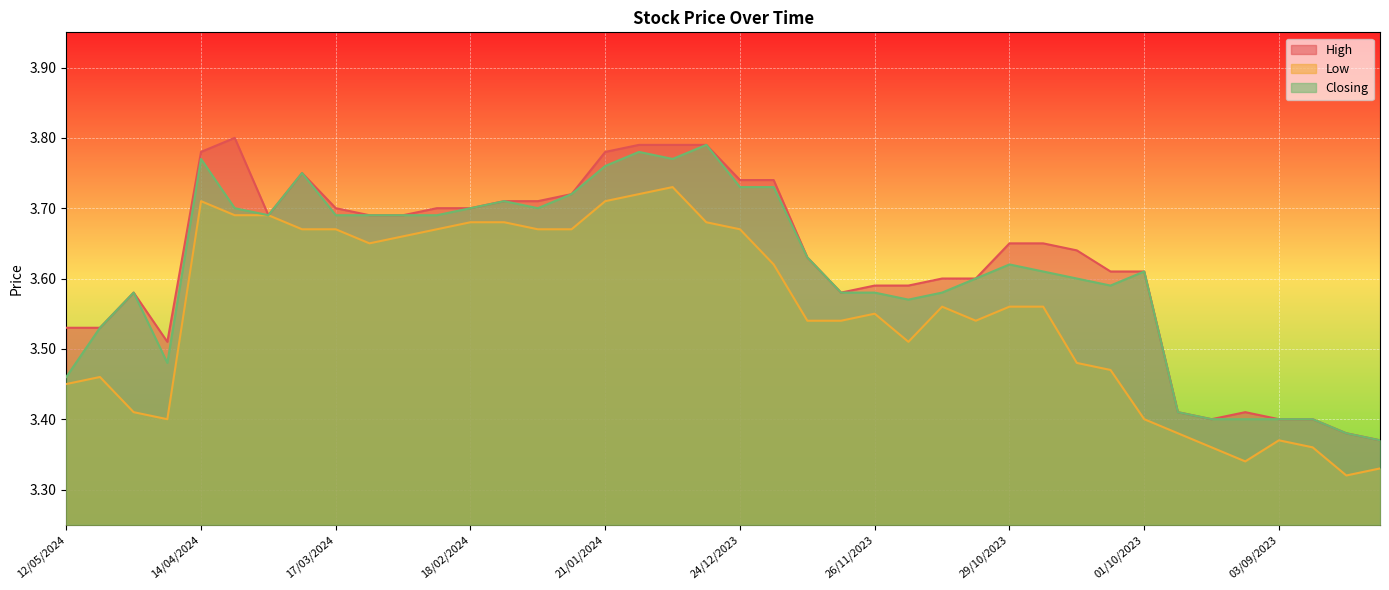

How many distinct data groups are displayed?

3